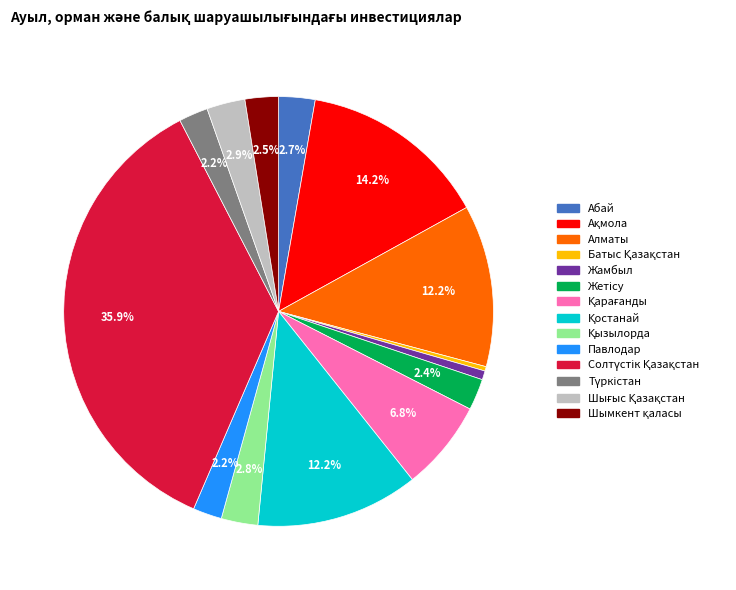

Between Павлодар and Жамбыл, which is larger?

Павлодар